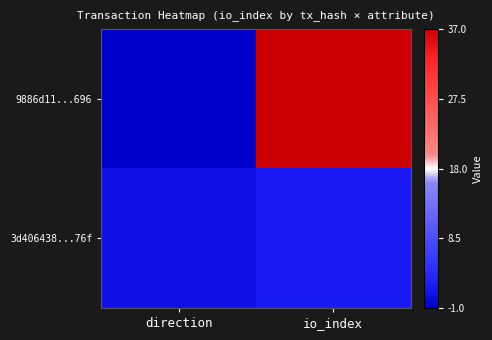

Which category has the highest value across all series?

io_index